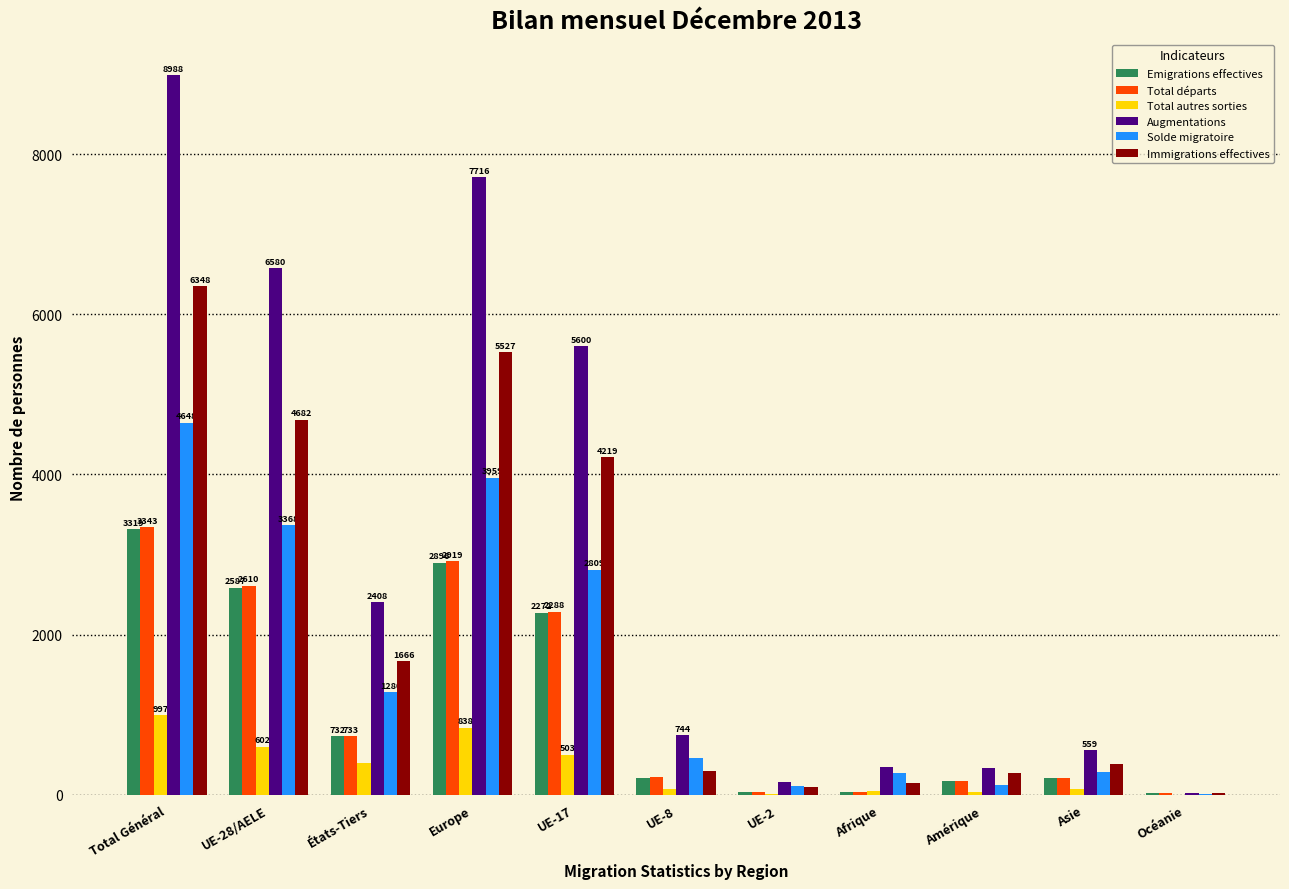

The value of Total départs at Total Général is 5592. True or false?

False